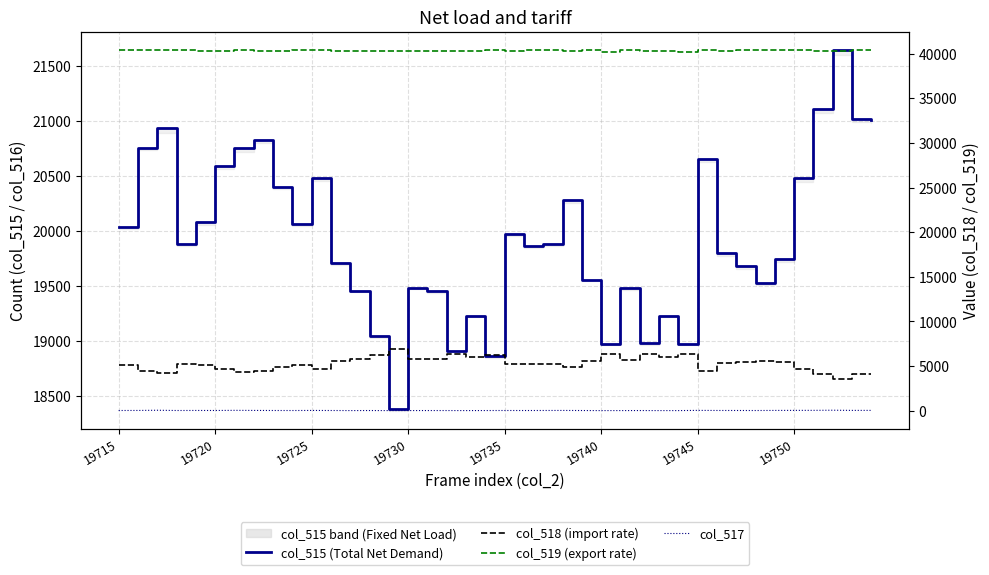

The col_517 series shows 35 at 19725. True or false?

False